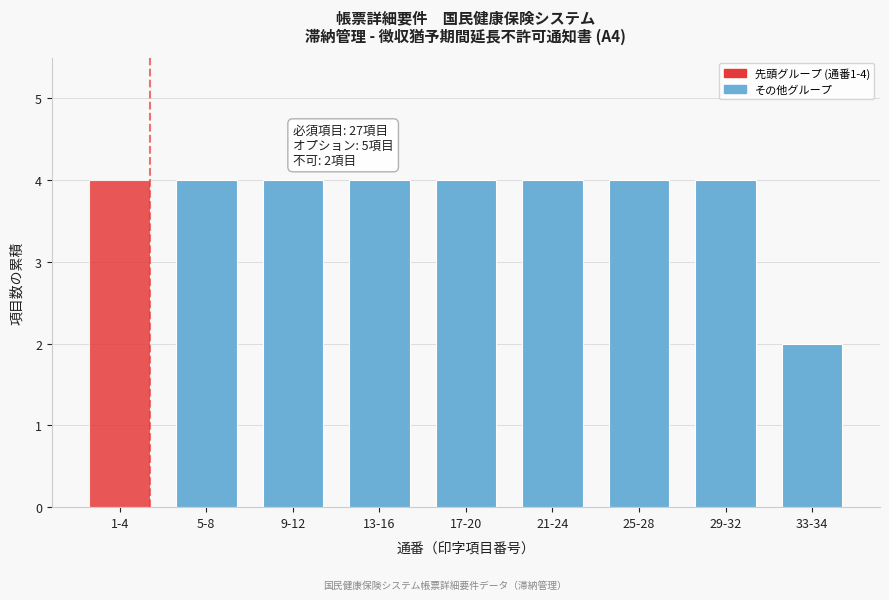

Reading left to right, what are all the values shown in this chart?

1-4=4	5-8=4	9-12=4	13-16=4	17-20=4	21-24=4	25-28=4	29-32=4	33-34=2